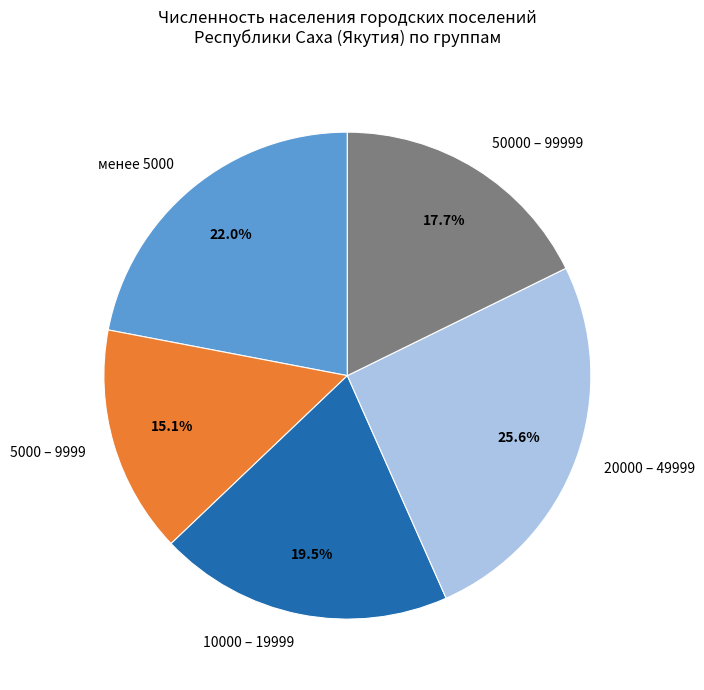

True or false: 20000 – 49999 accounts for 20% of the total.

False